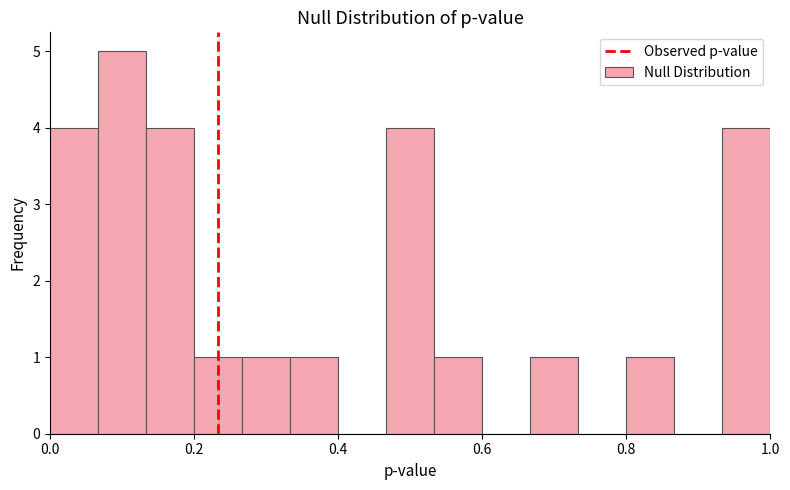

Read against the x-axis, roughly where is the centre of the tallest bar?

0.10